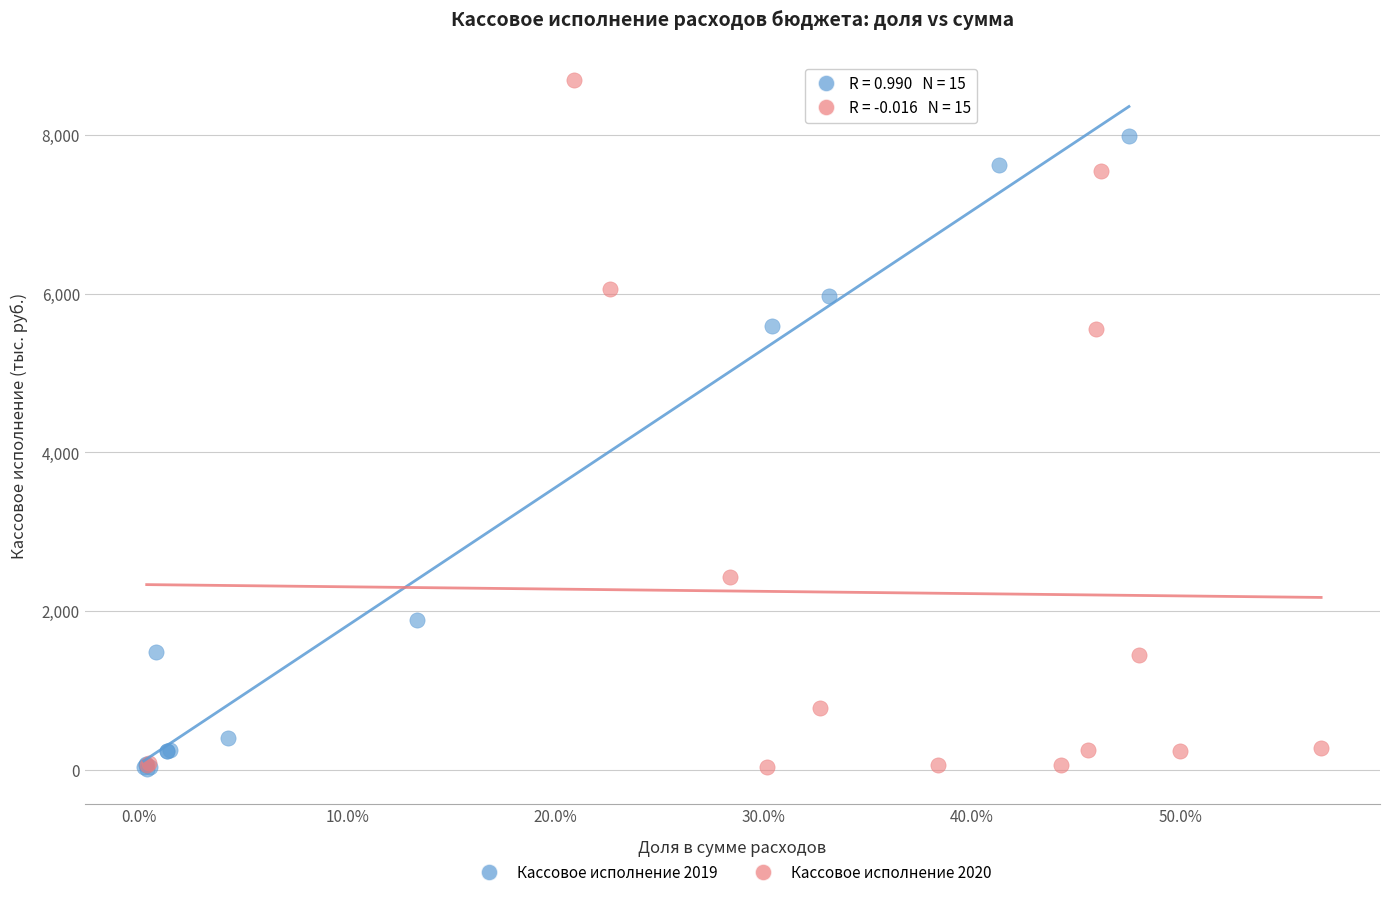

Which series reaches the maximum Y coordinate?

Кассовое исполнение 2020